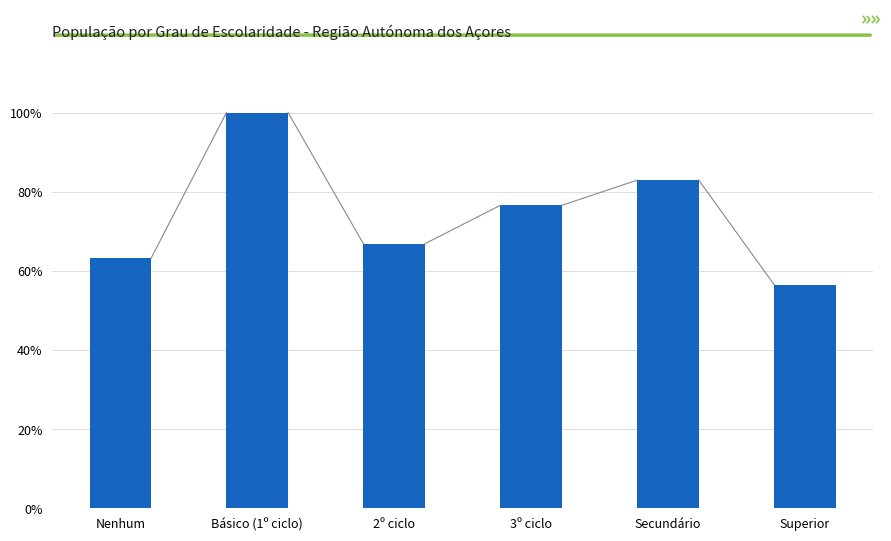

Are the bars horizontal?

No